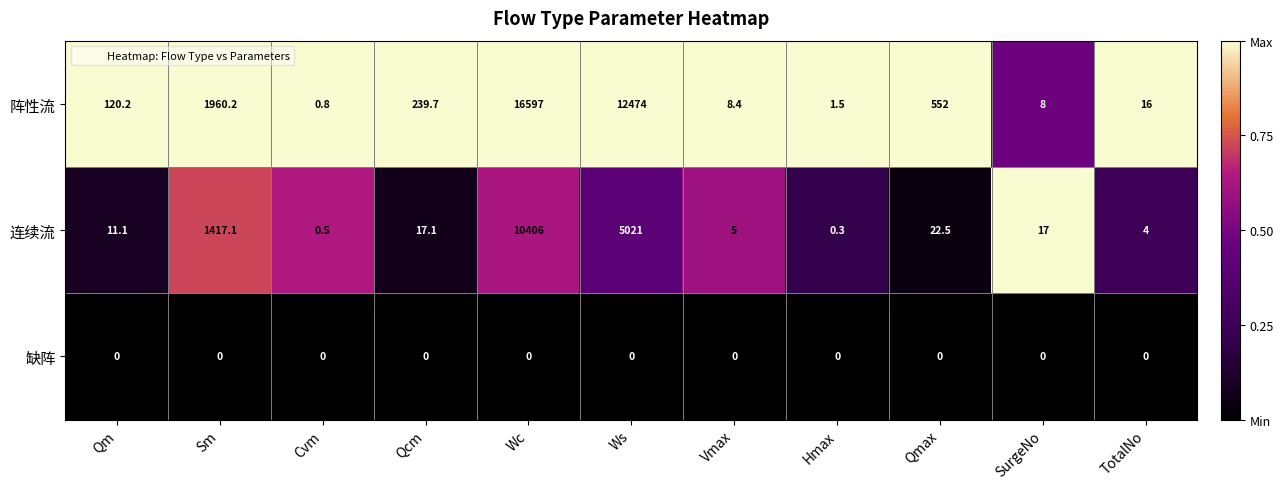

At Qcm, list the series in order from smallest to largest.

缺阵, 连续流, 阵性流